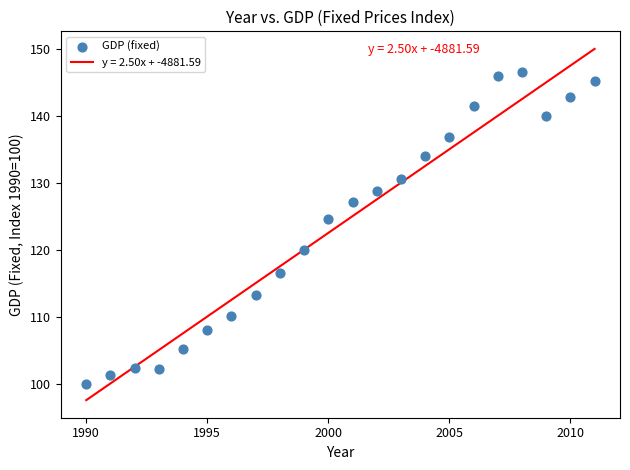

What Y value in the scatter plot is closest to 123?

124.7